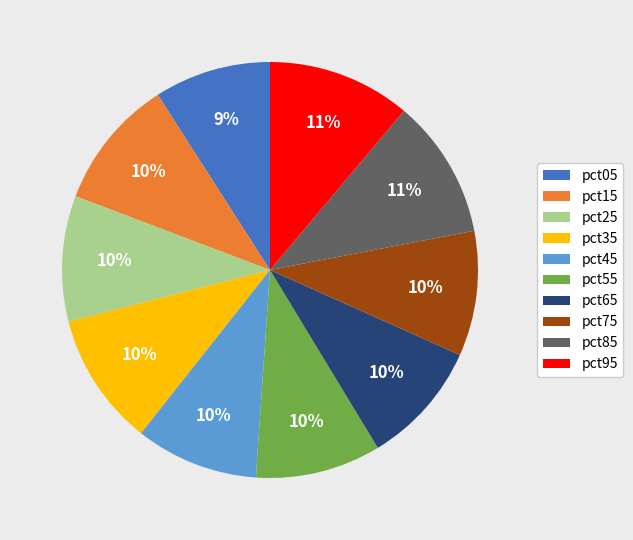

Is the sum of pct95 and pct15 greater than half?

No